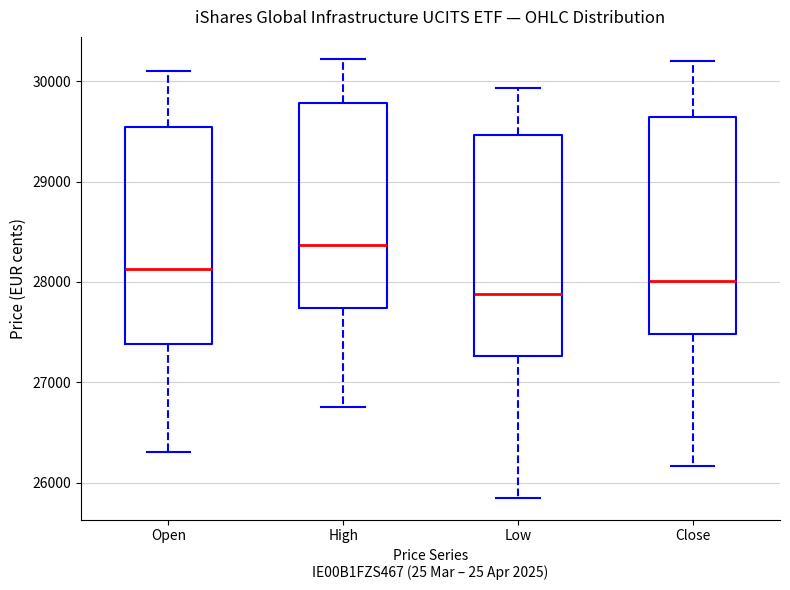

Where is the upper edge of the box for Open on the y-axis? The values are not printed on the chart, so give them approximately, as read against the axis.

29500